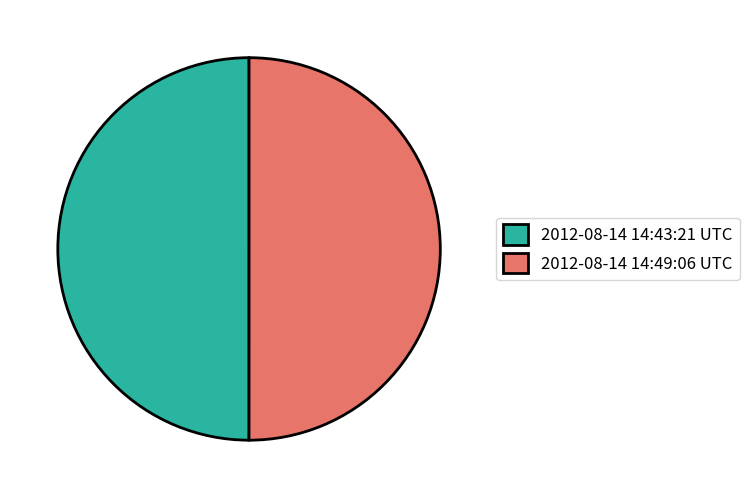

What is the ratio of the value at 2012-08-14 14:43:21 UTC to the value at 2012-08-14 14:49:06 UTC?

1.0